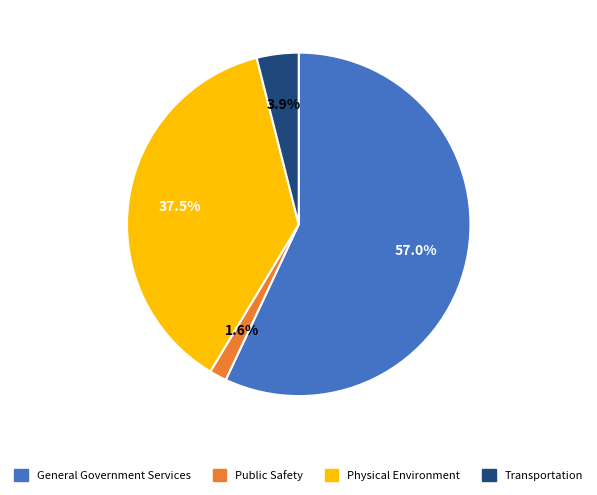

What is the total percentage of General Government Services and Public Safety?

58.6%